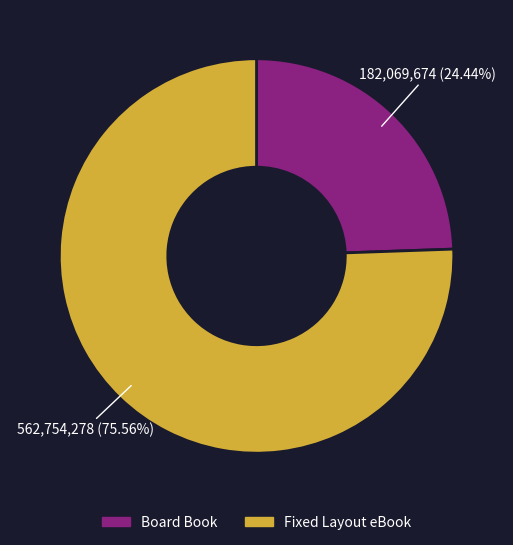

What is the smallest slice in the pie chart?

Board Book